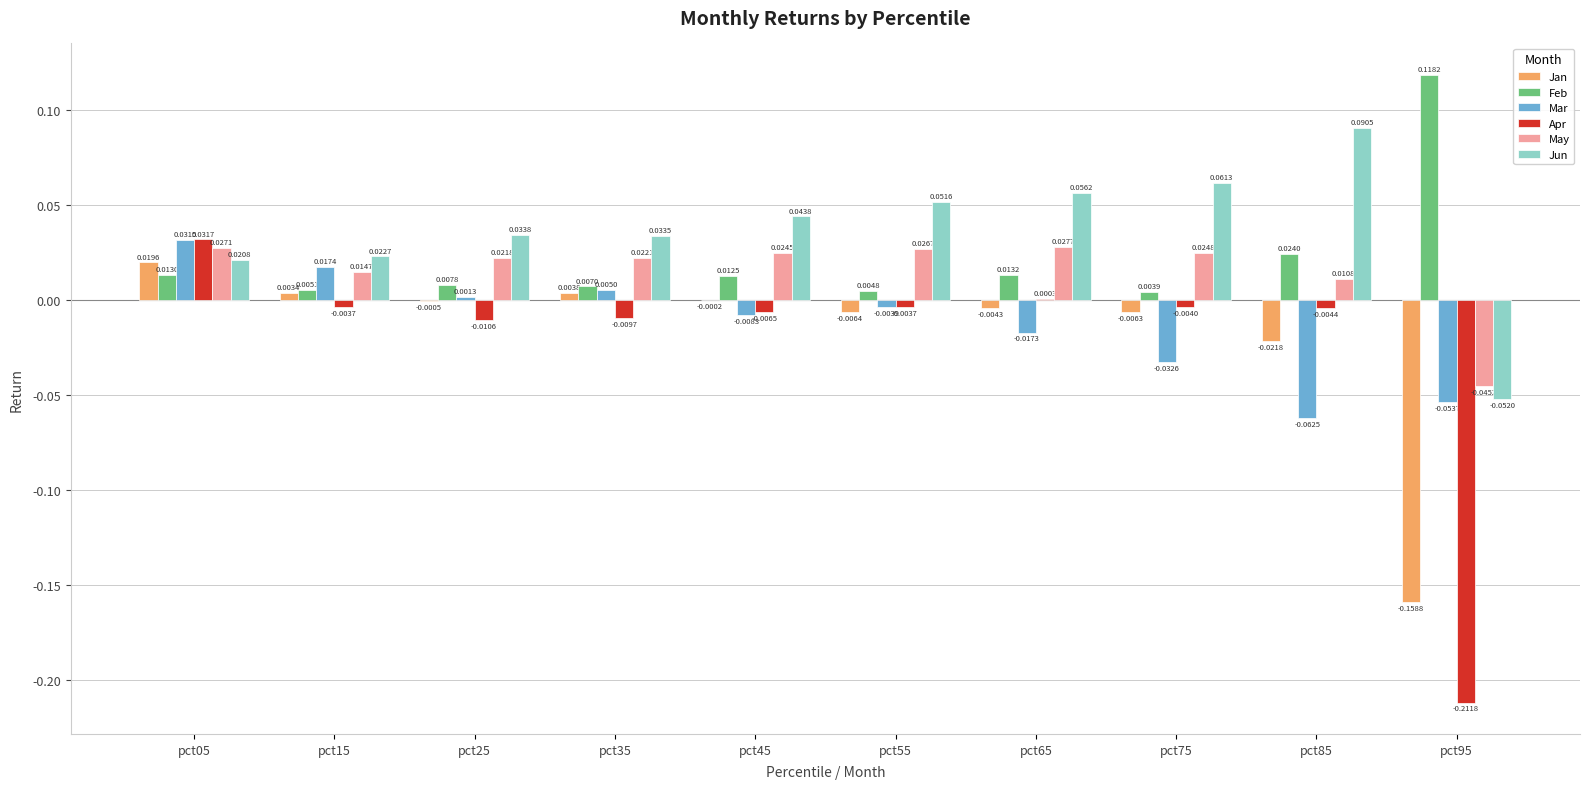

Which series has the largest total across all categories?

Jun